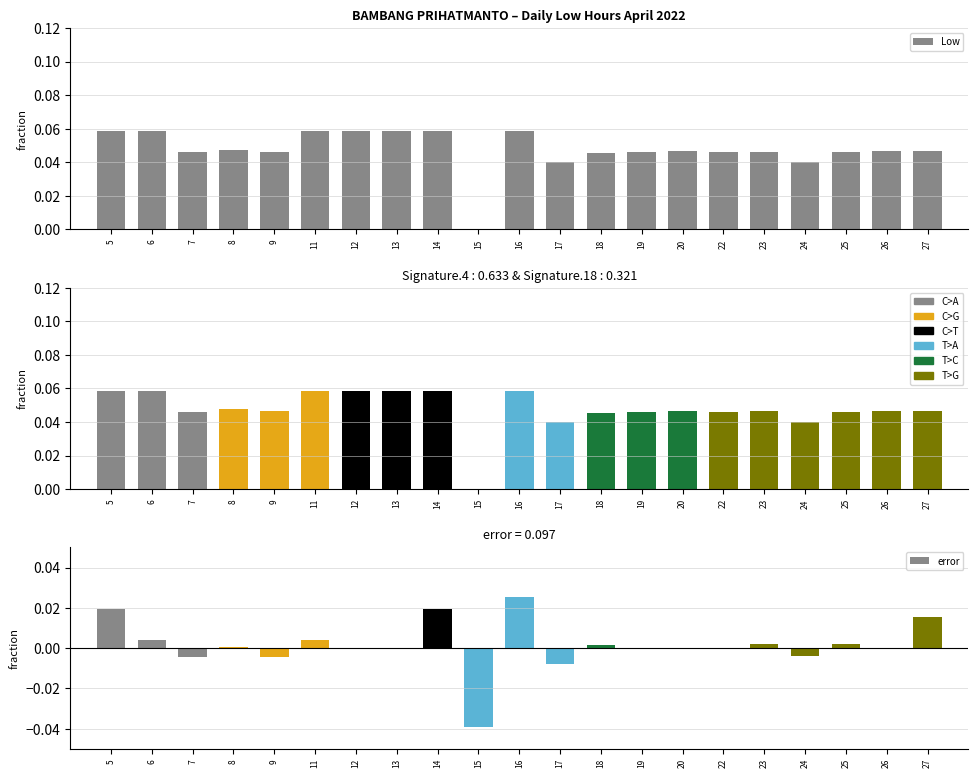

Reading left to right, list all the values displayed in this chart.

Low: 5=0.1	6=0.1	7=0.0	8=0.0	9=0.0	11=0.1	12=0.1	13=0.1	14=0.1	15=0.0	16=0.1	17=0.0	18=0.0	19=0.0	20=0.0	22=0.0	23=0.0	24=0.0	25=0.0	26=0.0	27=0.0
error: 5=0.0	6=0.0	7=-0.0	8=0.0	9=-0.0	11=0.0	12=0.0	13=-0.0	14=0.0	15=-0.0	16=0.0	17=-0.0	18=0.0	19=0.0	20=0.0	22=-0.0	23=0.0	24=-0.0	25=0.0	26=0.0	27=0.0